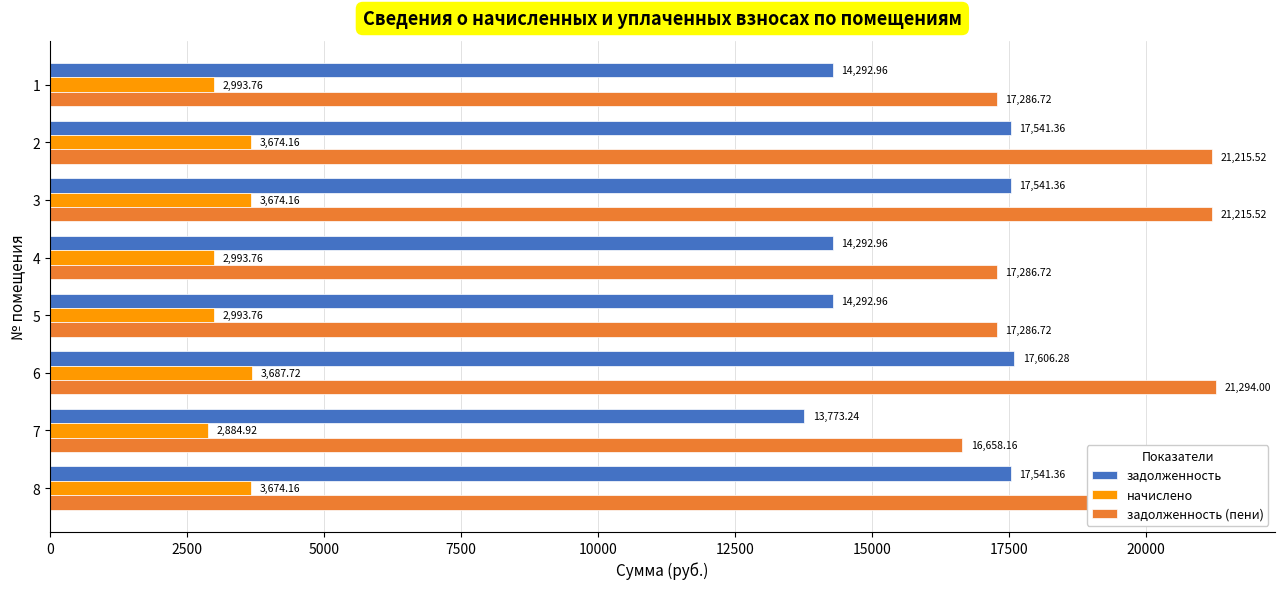

How many data points in задолженность are above 17541?

4